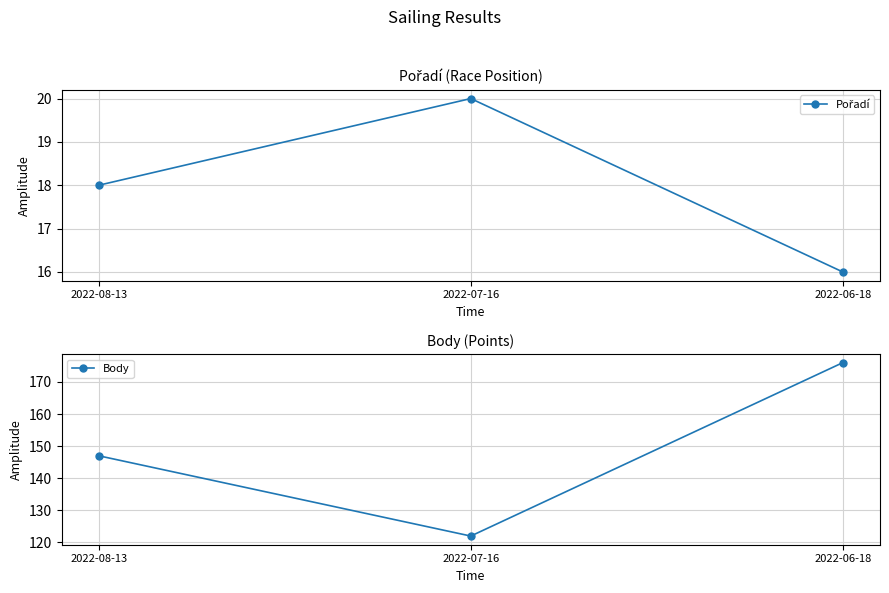

List the series in order of their peak value, highest first.

Body, Pořadí